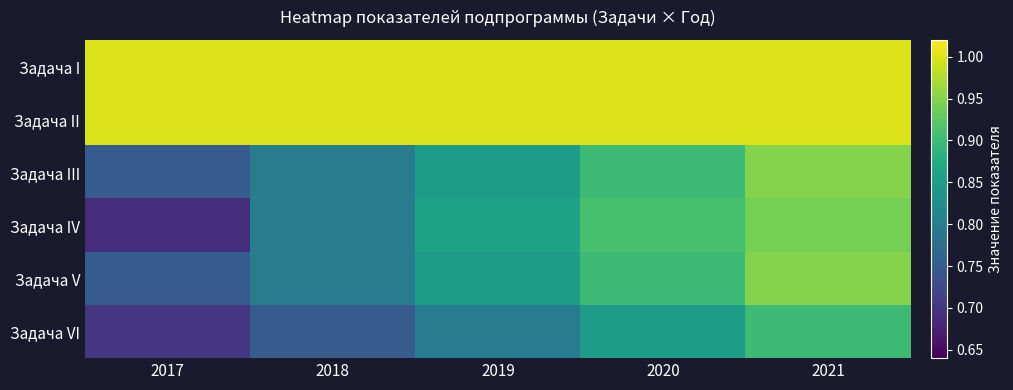

What is the average value of the Задача III series?

0.8